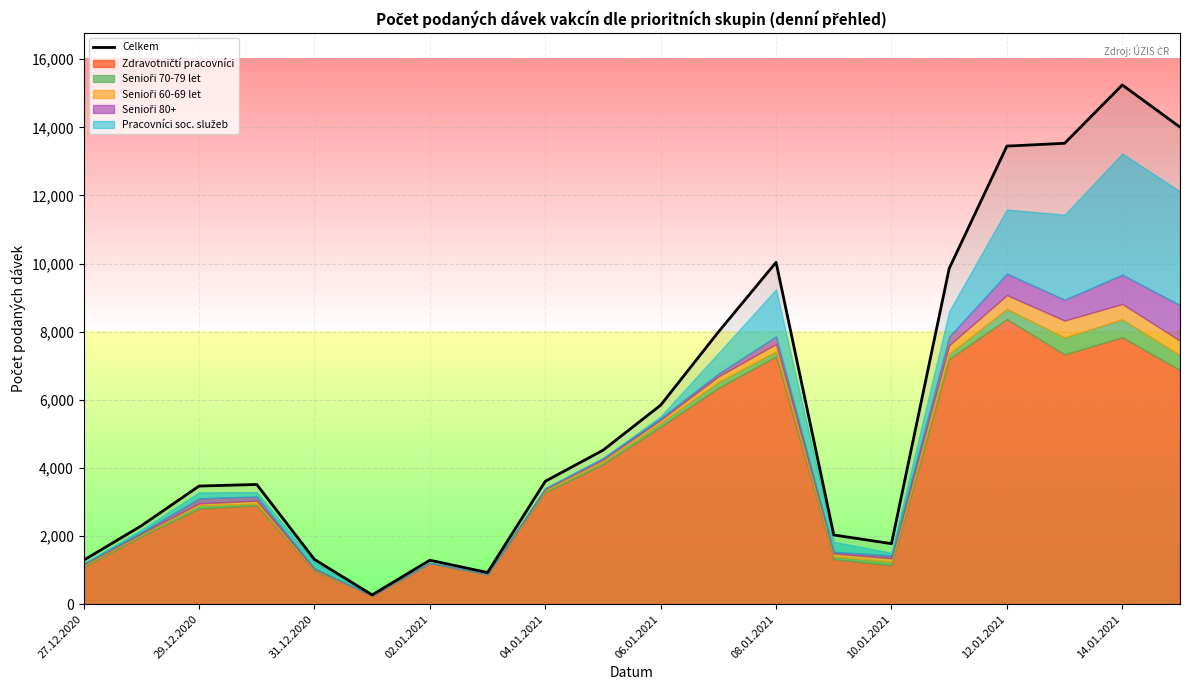

What is the smallest value displayed?

272